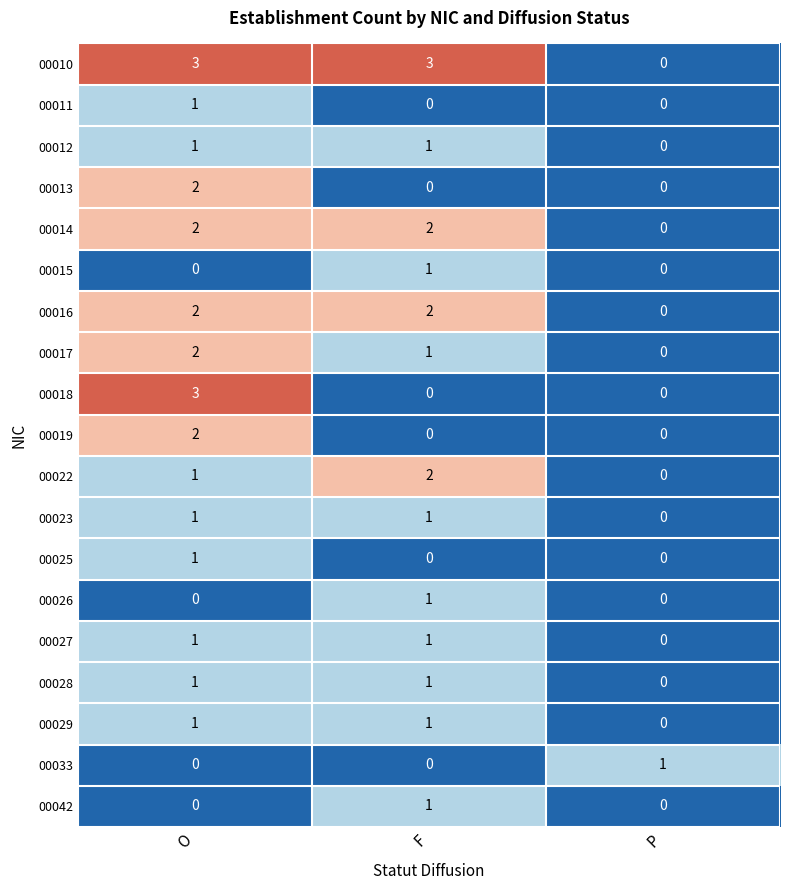

Which series has the largest total across all categories?

00010